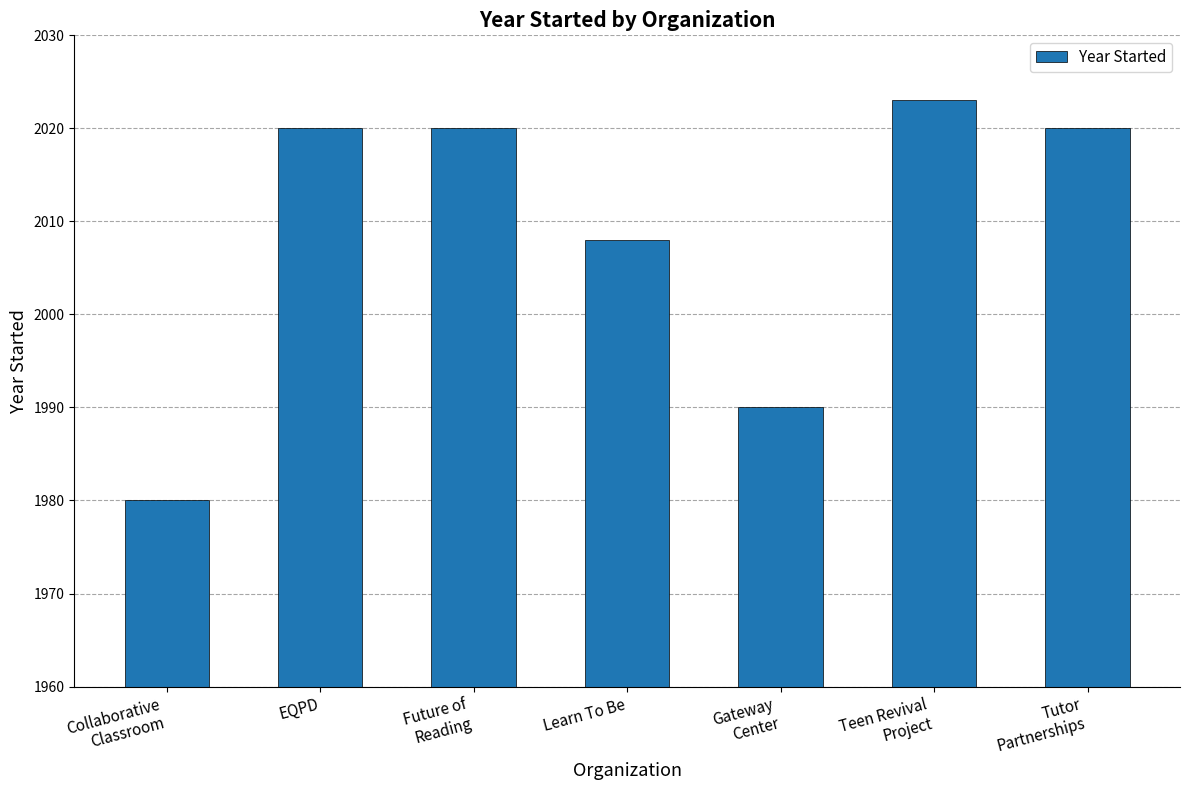

What is the average value?

2009